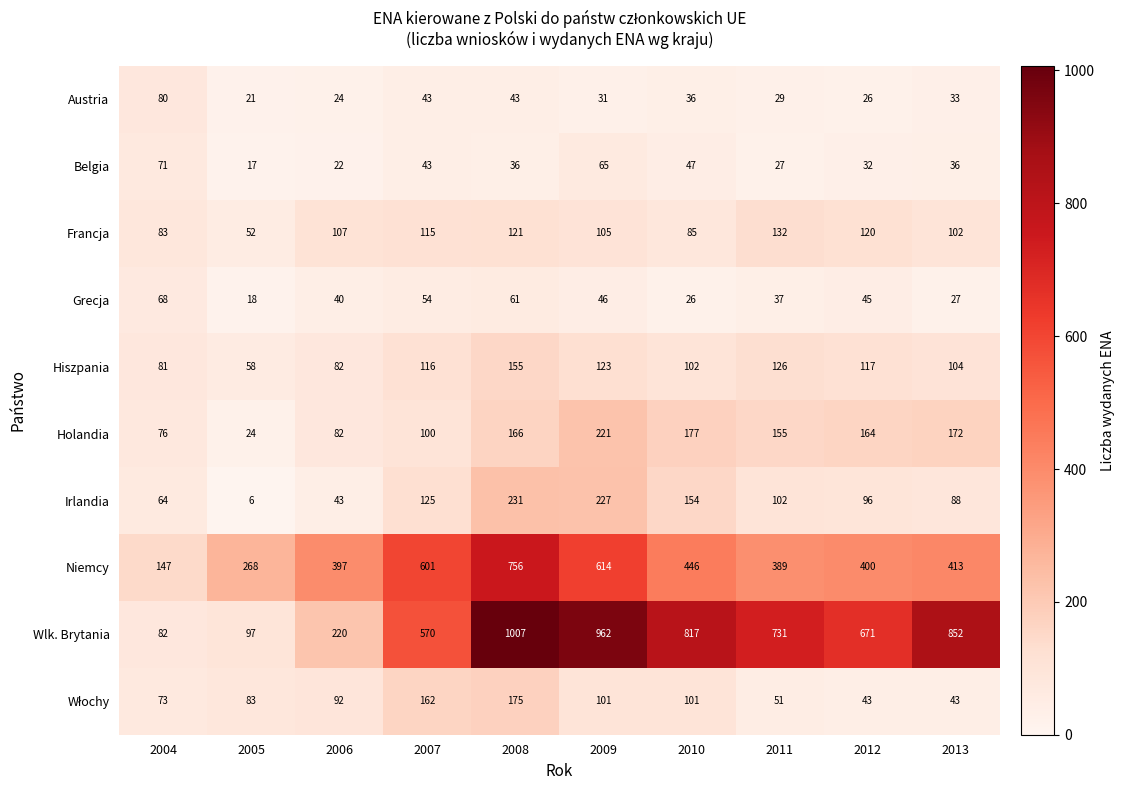

Which series changed the most between 2007 and 2012?

Niemcy